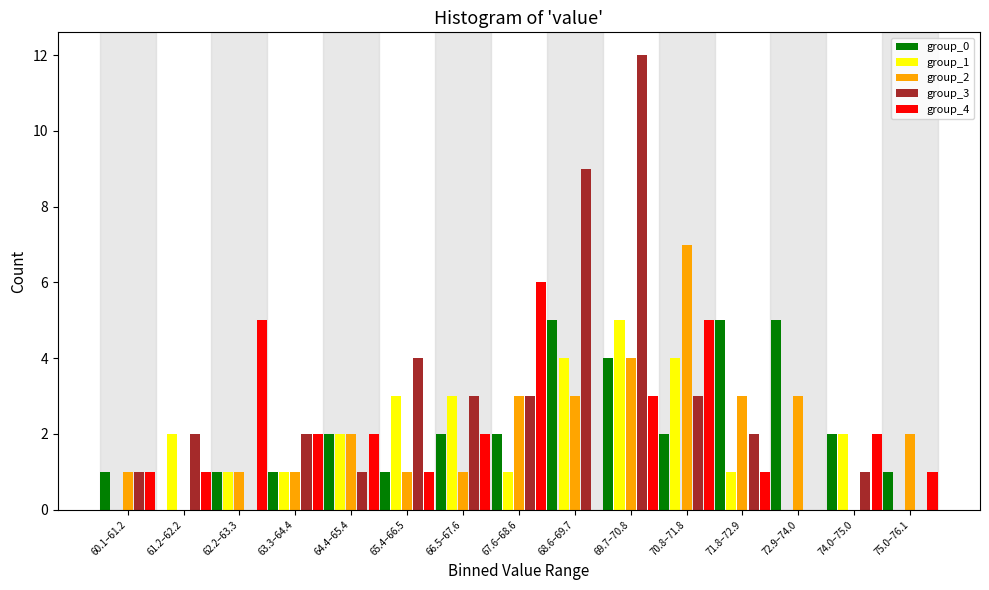

Which series changed the most between 65.4–66.5 and 69.7–70.8?

group_3